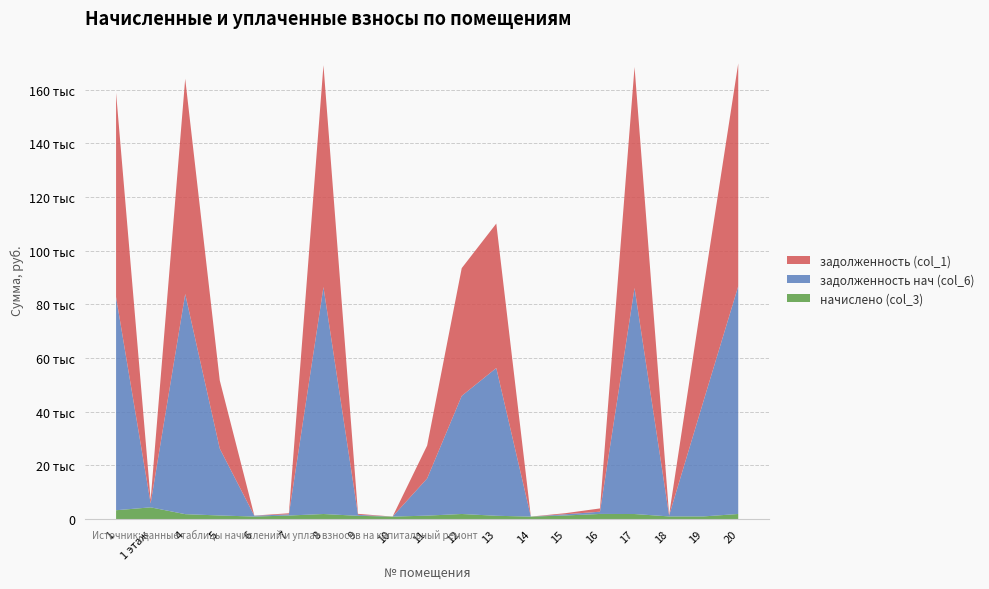

Reading left to right, extract all data points from this chart.

начислено (col_3): 3295.7	4373.5	1835.6	1339.9	947.2	1325.2	1892.0	1217.2	927.6	1285.9	1901.8	1231.9	925.2	1344.8	1914.1	1884.7	991.4	996.3	1899.4
задолженность нач (col_6): 79438.0	1457.8	82049.2	24934.8	315.8	441.7	84572.9	367.5	0.0	13863.6	44009.2	55065.2	0.0	448.3	835.4	84243.0	330.5	43219.6	84901.1
задолженность (col_1): 76142.3	1320.6	80213.7	25394.9	44.3	400.1	82680.9	369.1	0.0	12269.0	47607.3	53833.3	0.0	406.1	1218.6	82358.3	299.4	42223.3	83001.7